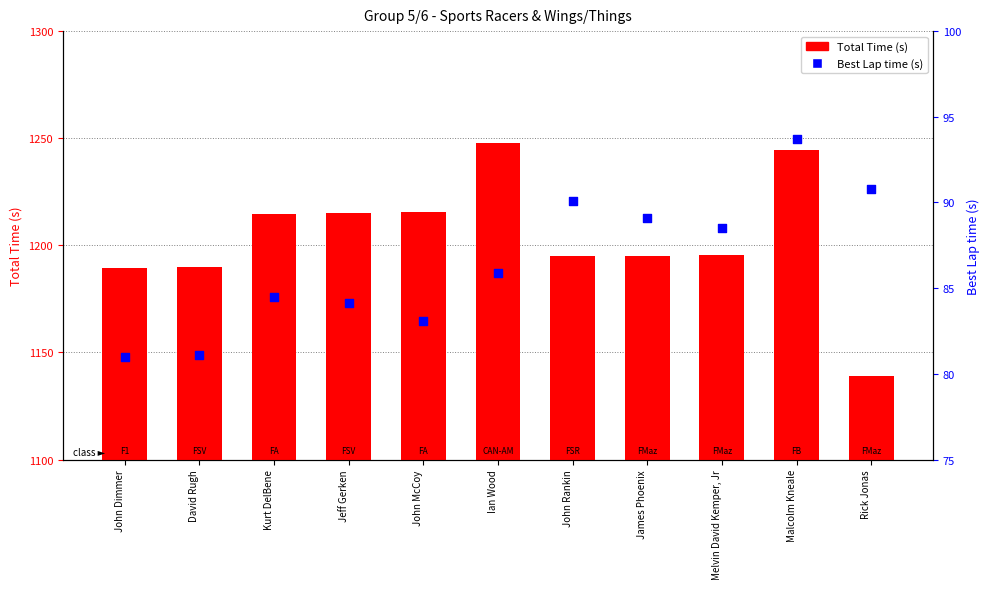

What are all the series names shown in the legend?

Total Time (s), Best Lap time (s)